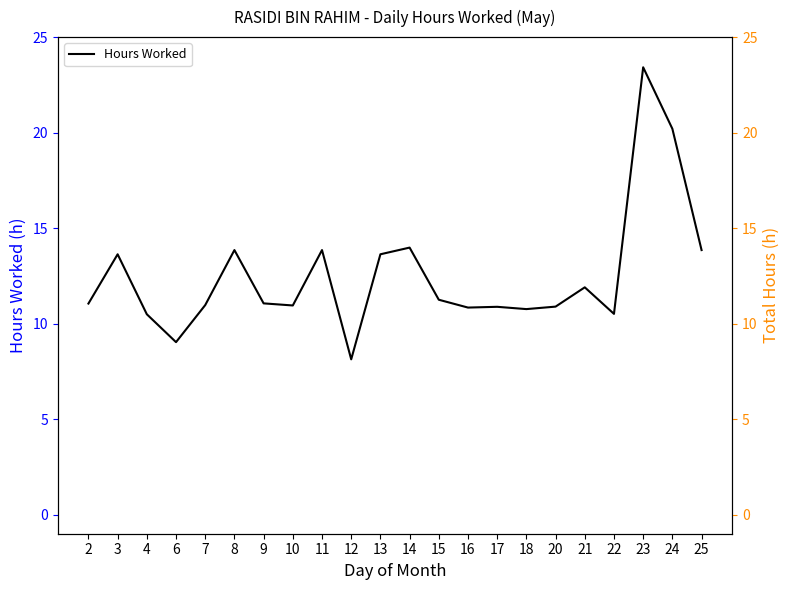

The chart shows a value of 13.8 at 25. True or false?

True